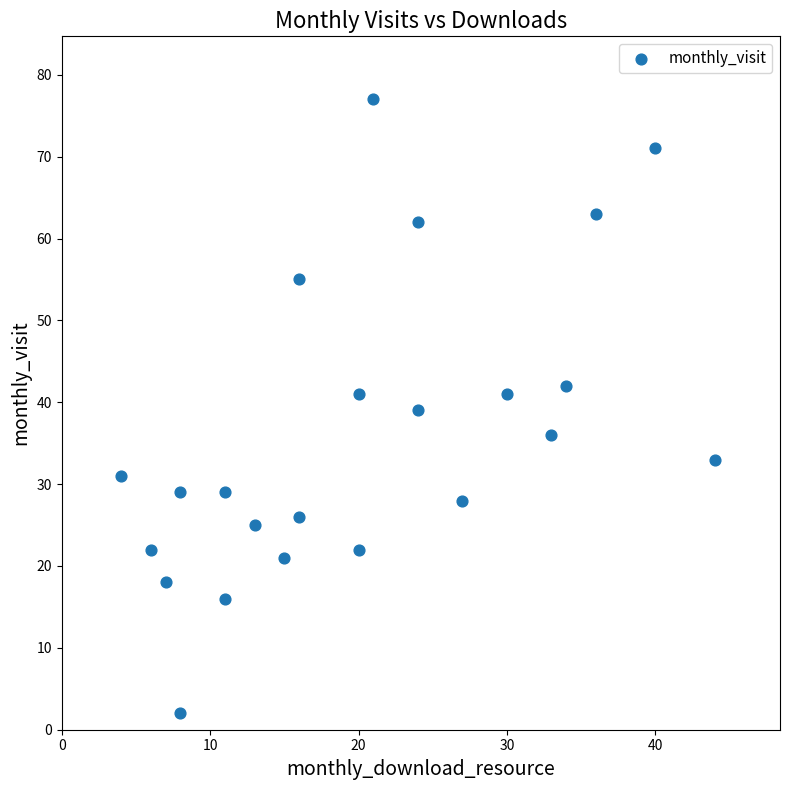

What is the range of X values (max minus min)?

40